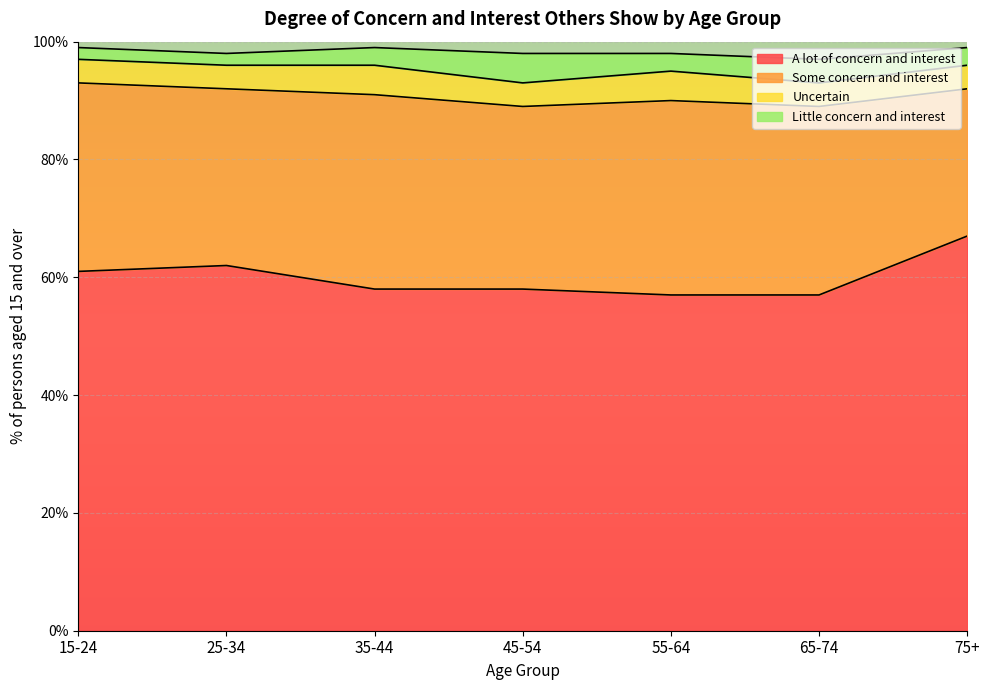

True or false: Some concern and interest and Little concern and interest intersect in this chart.

False